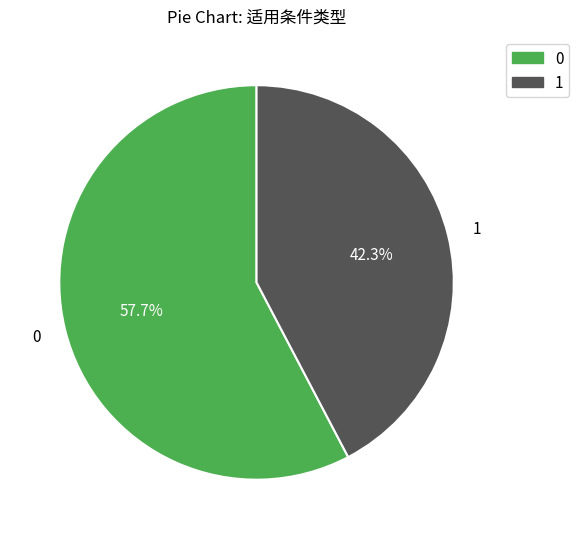

Is there a majority slice in this chart?

Yes